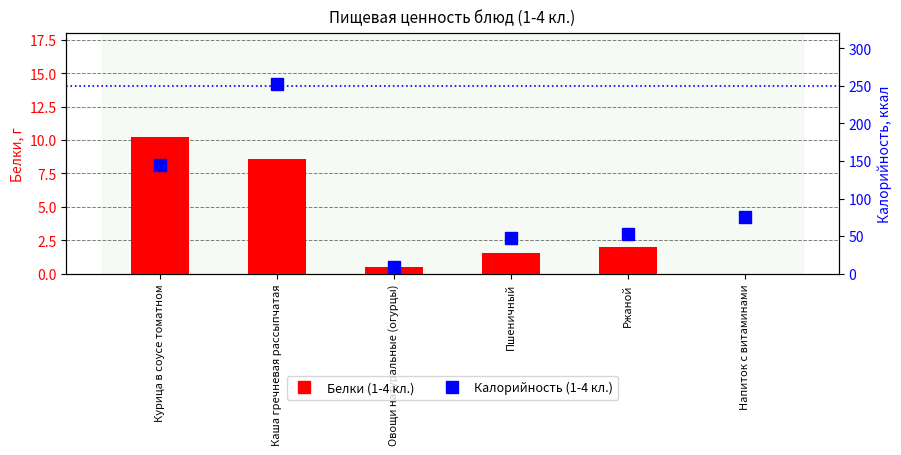

Where does the Белки (1-4 кл.) series first go above 1?

Курица в соусе томатном